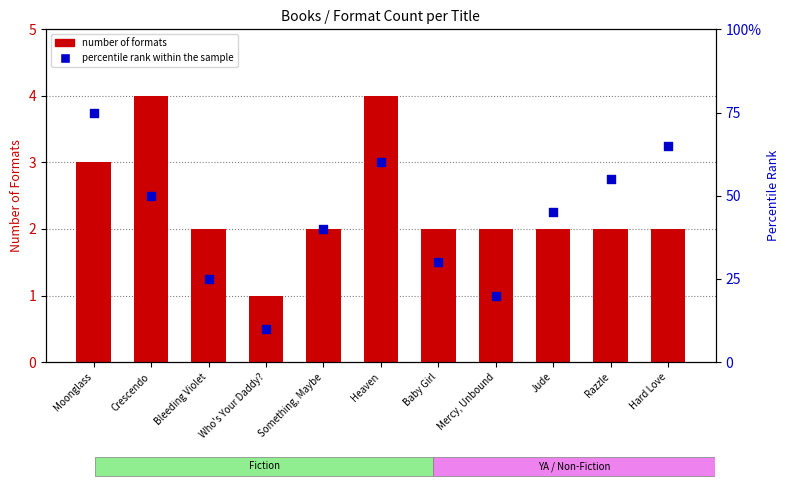

Which series reaches the minimum Y coordinate?

number of formats